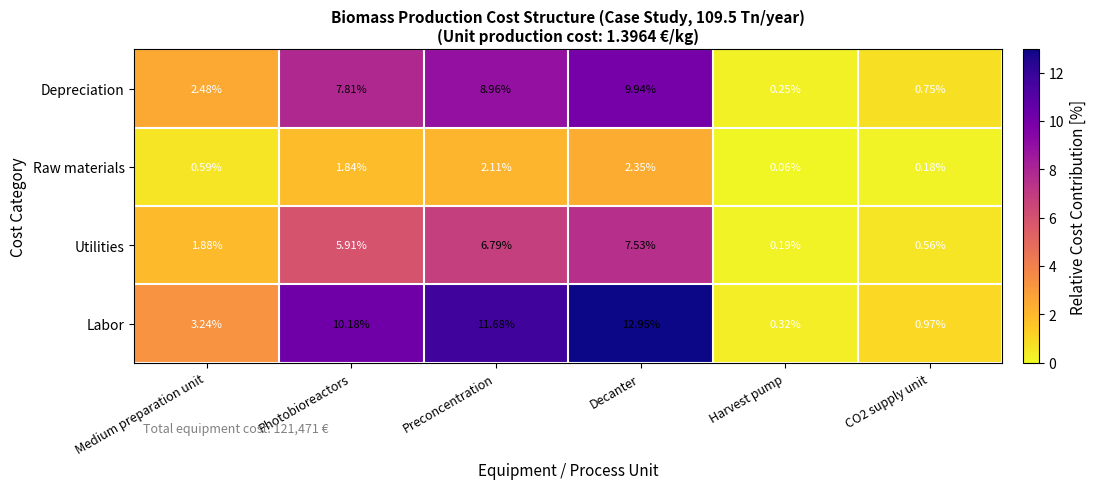

Which series changed the most between Photobioreactors and Preconcentration?

Labor